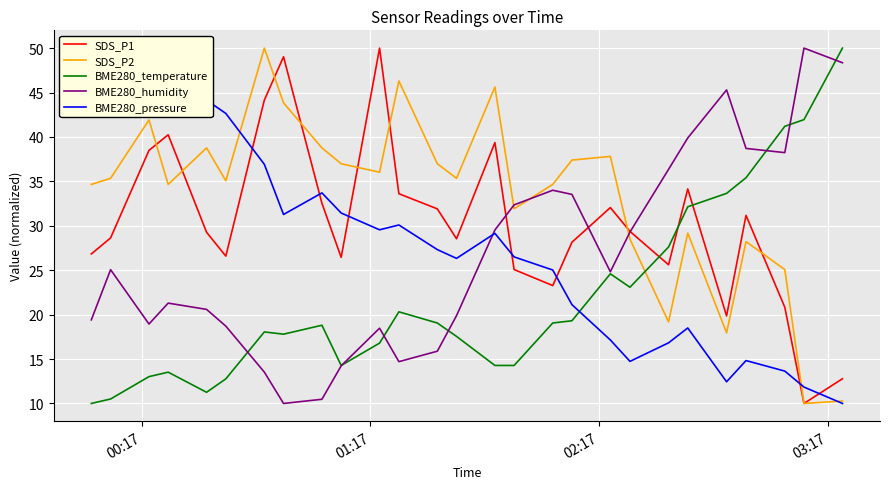

What is the maximum value for BME280_humidity?

50.0